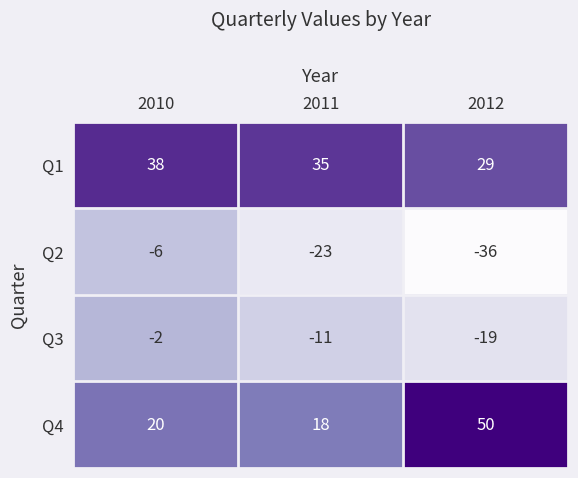

Is it true that Q1 equals 38 at 2010?

True